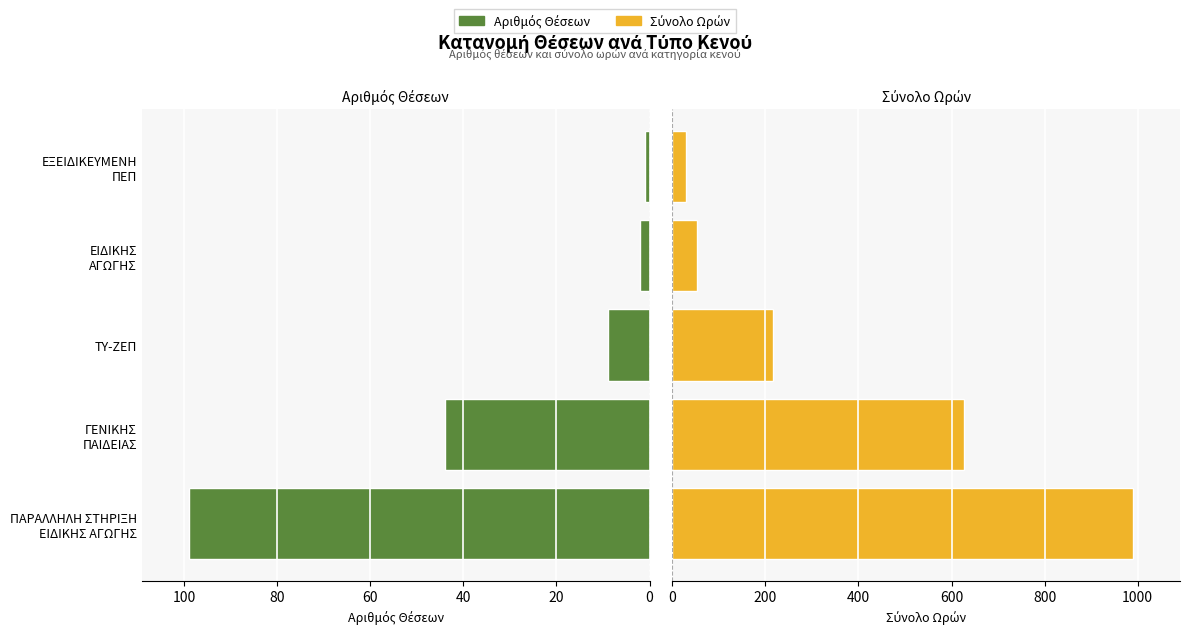

Rank the series by their maximum value, from highest to lowest.

Σύνολο Ωρών, Αριθμός Θέσεων